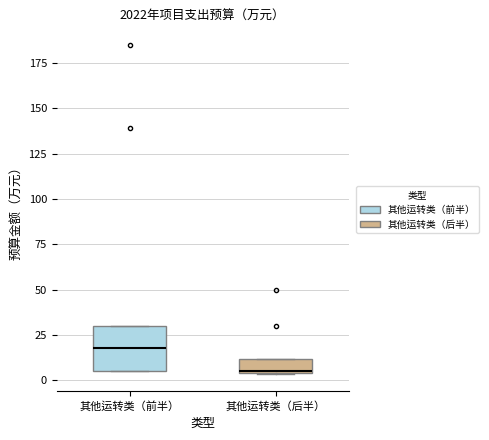

Which box has the highest median line?

其他运转类（前半）